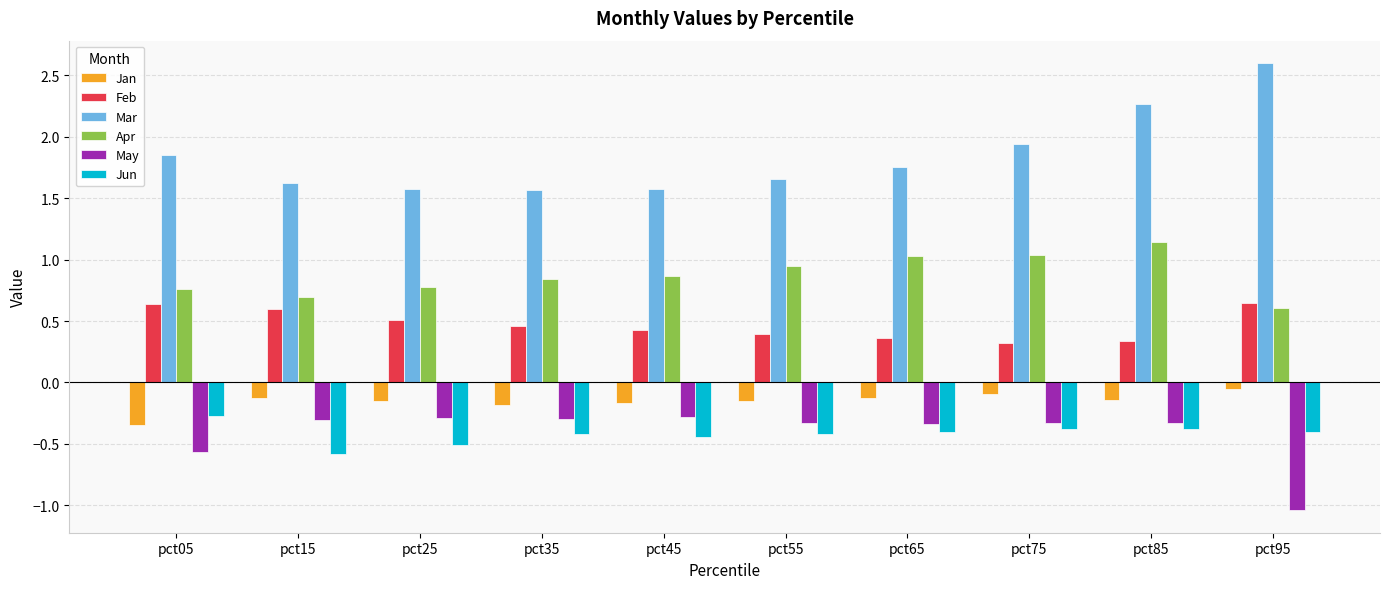

What is the spread (max minus min) of values at pct35?

2.0